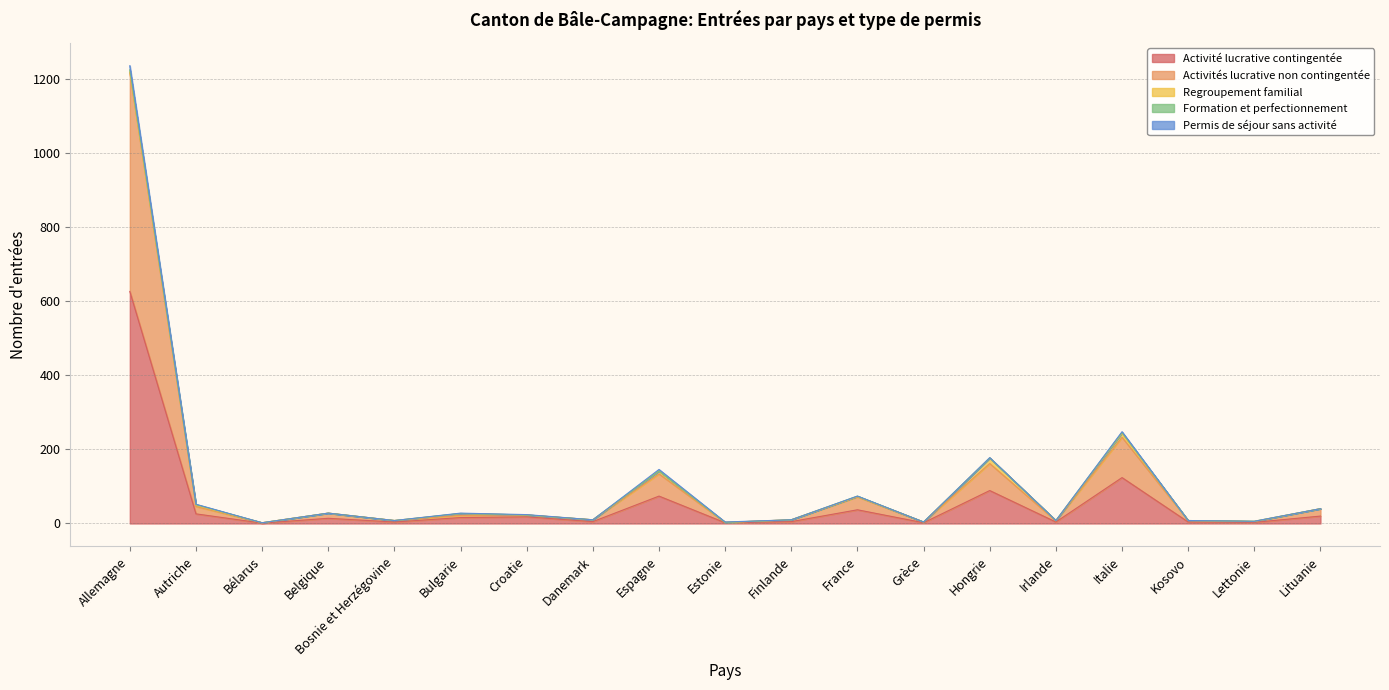

Which category has the lowest value across all series?

Bélarus